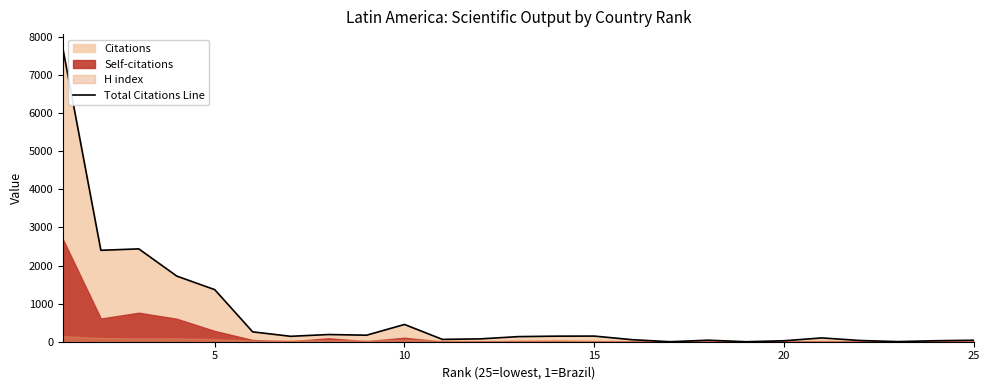

Count the number of values greater than 134.

12